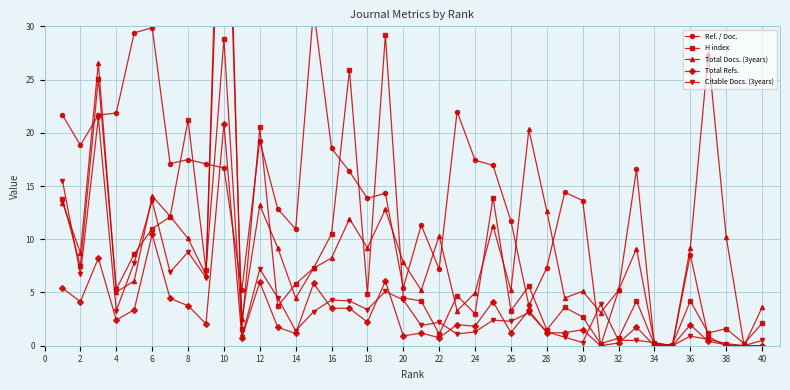

Count the number of categories in the chart.

40